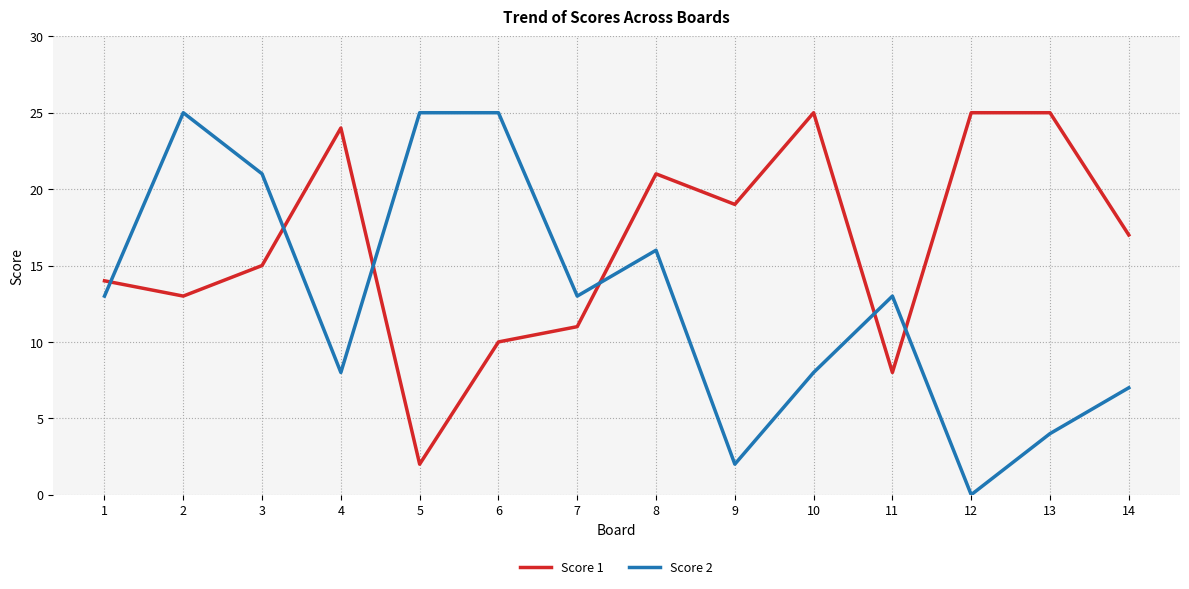

Which series changed the most between 5 and 13?

Score 1